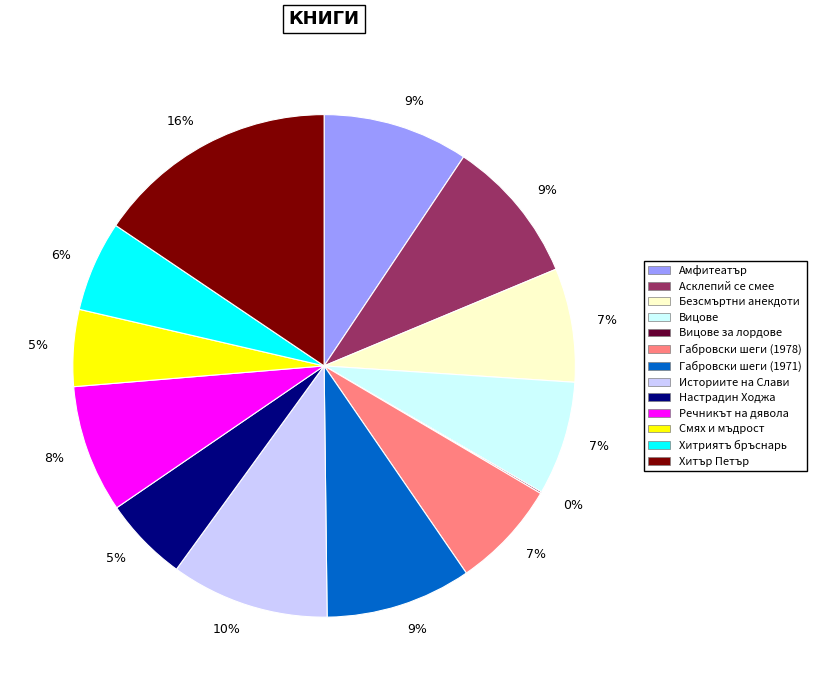

To the nearest percent, what is the average slice percentage?

8%